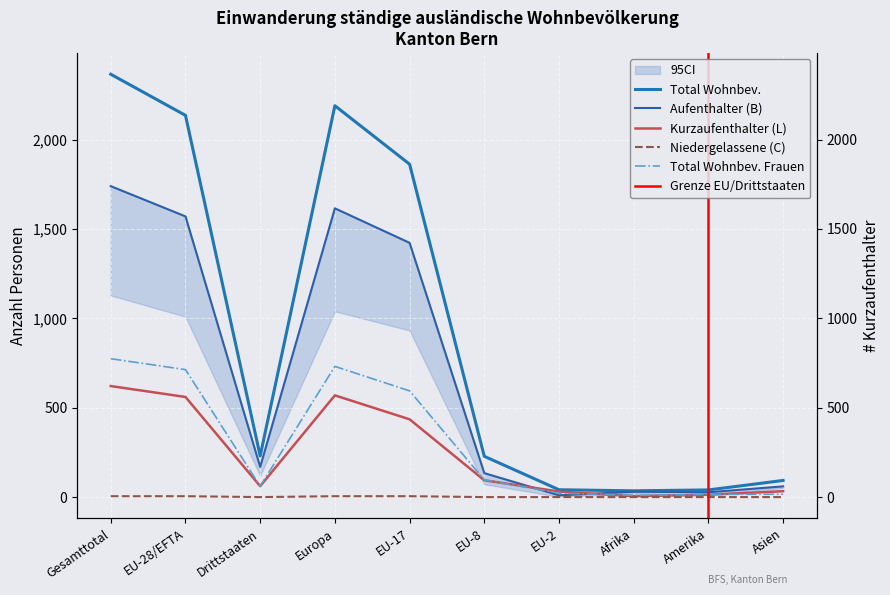

What position from the left is EU-28/EFTA?

2